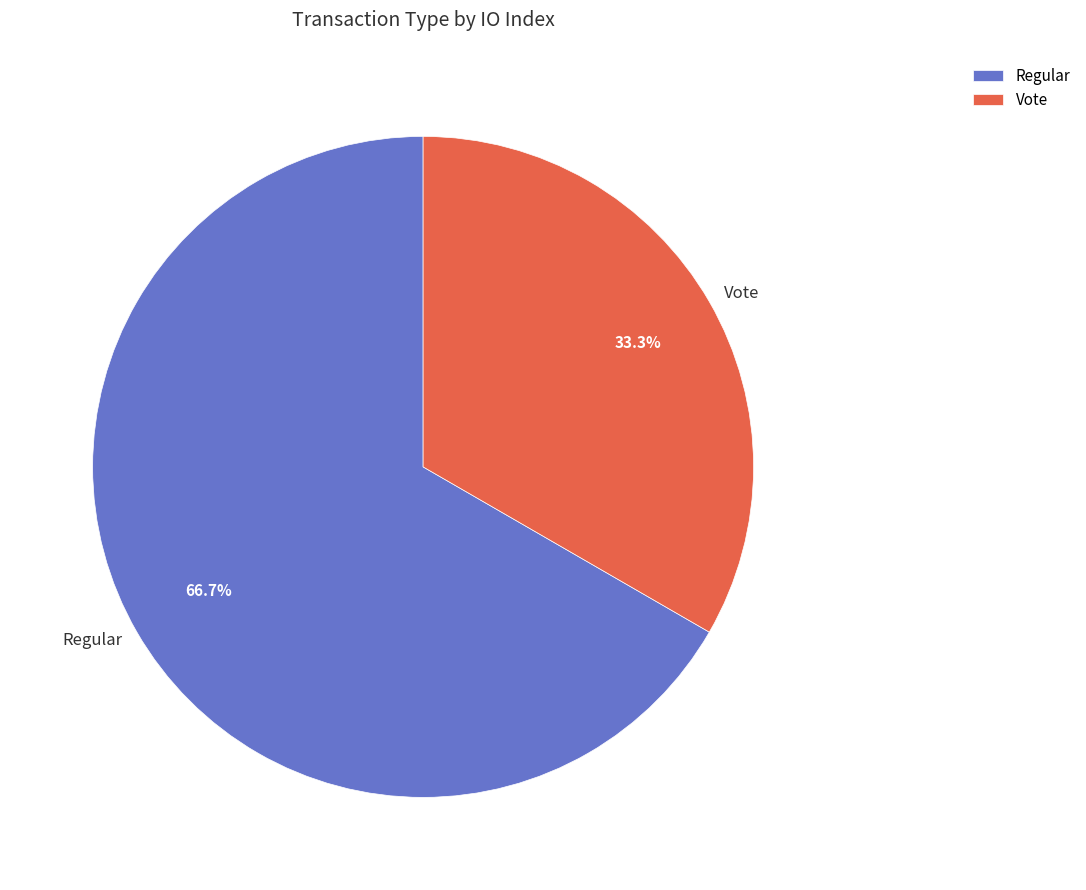

To the nearest percent, what is the difference between the Regular and Vote slice percentages?

33%